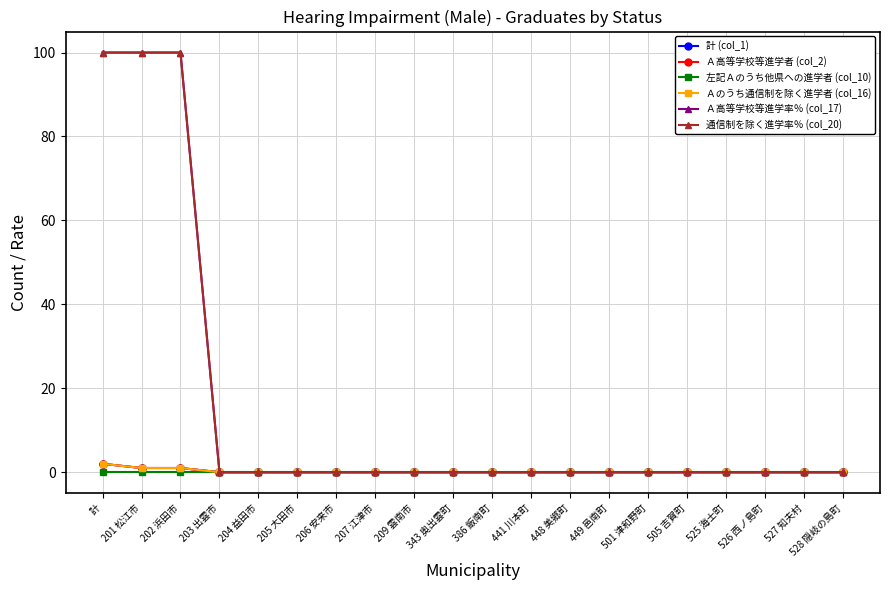

Is this an area chart (filled region under the line)?

No